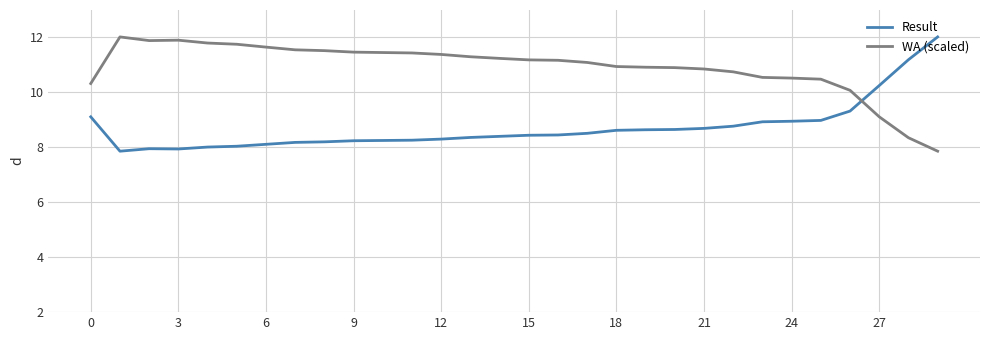

What is the greatest value displayed?

12.0